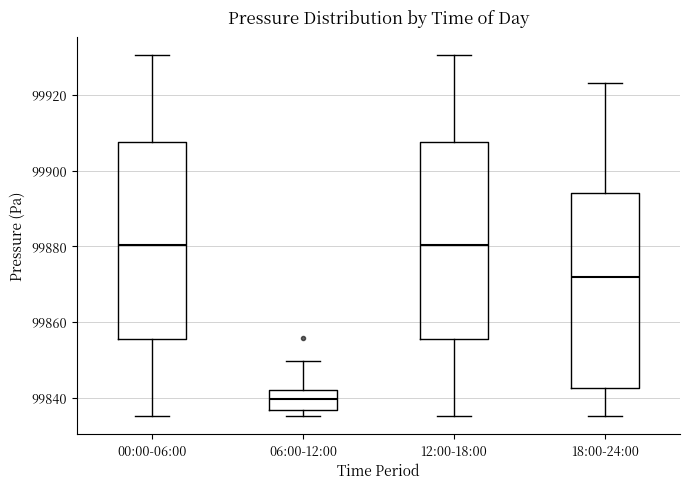

Reading left to right, transcribe this box plot: for each box, give where its median line is, the range the box spans, and where its two whiskers end, as read against the y-axis. The values are not printed on the chart, so give them approximately, as read against the axis.

00:00-06:00: median 99880, box 99856 to 99908, whiskers 99836 to 99930
06:00-12:00: median 99840, box 99836 to 99842, whiskers 99836 (just below the box's lower edge) to 99850
12:00-18:00: median 99880, box 99856 to 99908, whiskers 99836 to 99930
18:00-24:00: median 99872, box 99842 to 99894, whiskers 99836 to 99924